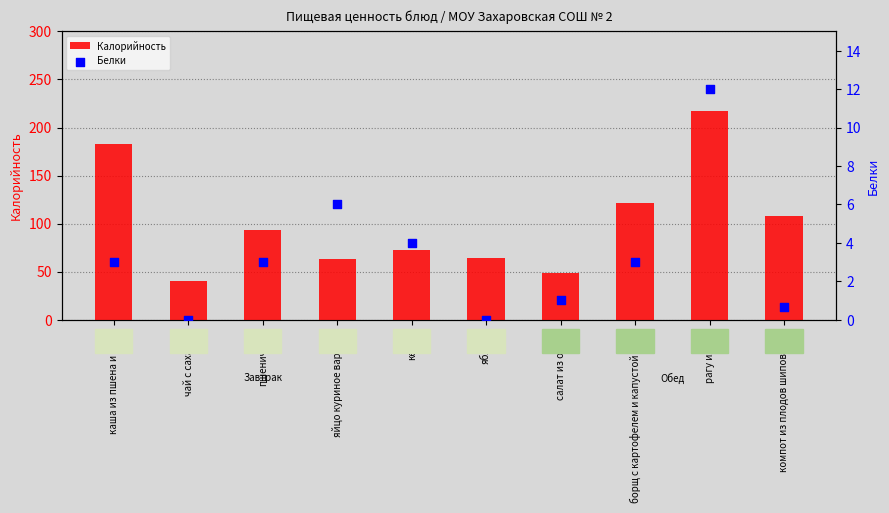

Is the value of Калорийность at пшеничный greater than the value of Белки at кефир?

Yes